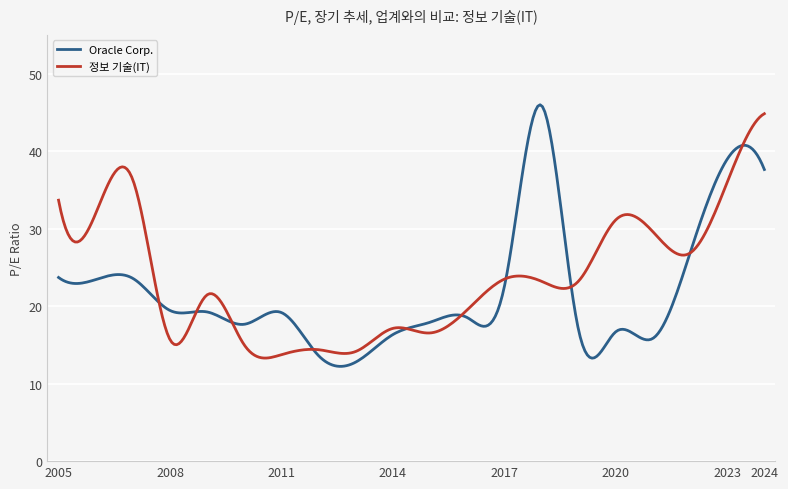

What is the highest value of the Oracle Corp. series?

46.0